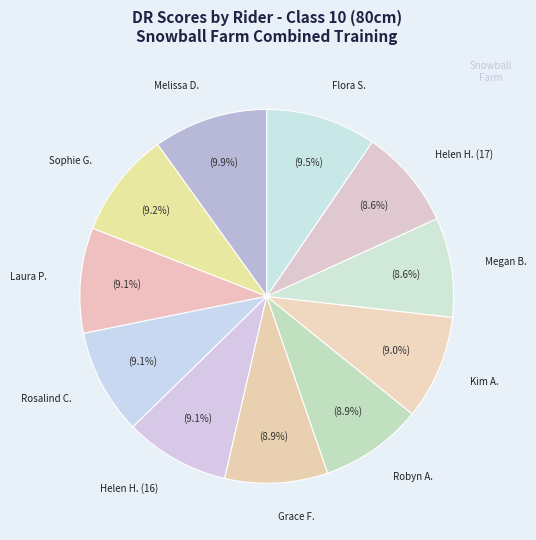

To the nearest percent, what is the difference between the largest and smallest slice percentages?

1%